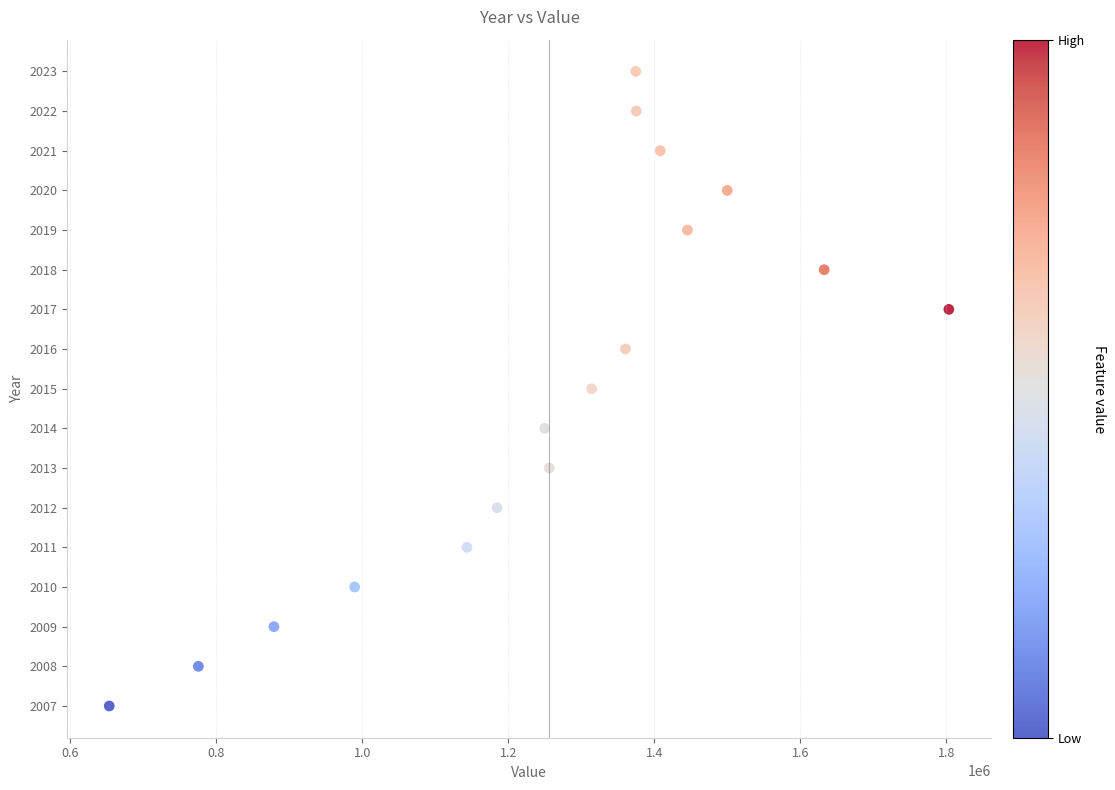

What is the range of X values (max minus min)?

1150318